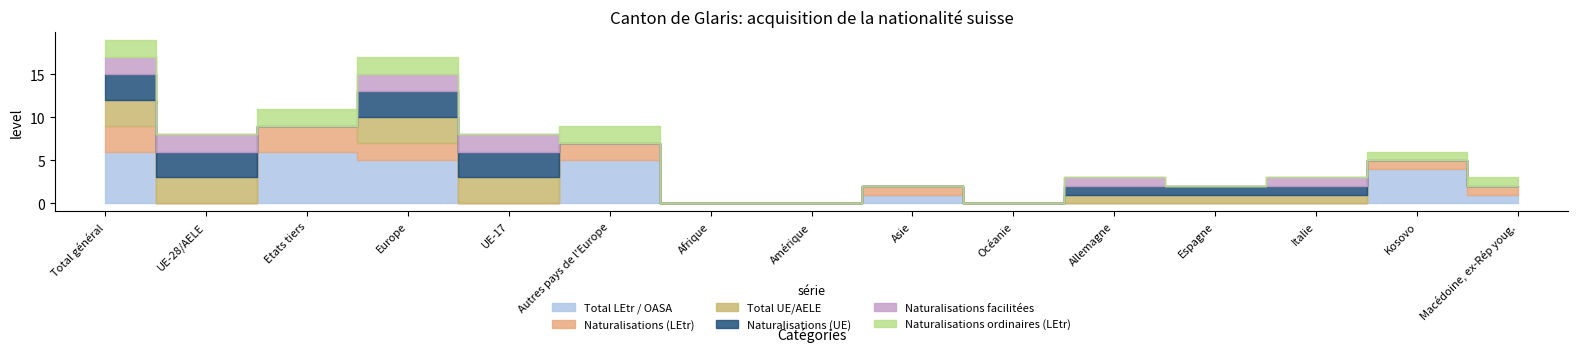

Reading left to right, transcribe all the data shown in this chart.

Total LEtr / OASA: 6	0	6	5	0	5	0	0	1	0	0	0	0	4	1
Naturalisations (LEtr): 3	0	3	2	0	2	0	0	1	0	0	0	0	1	1
Total UE/AELE: 3	3	0	3	3	0	0	0	0	0	1	1	1	0	0
Naturalisations (UE): 3	3	0	3	3	0	0	0	0	0	1	1	1	0	0
Naturalisations facilitées: 2	2	0	2	2	0	0	0	0	0	1	0	1	0	0
Naturalisations ordinaires (LEtr): 2	0	2	2	0	2	0	0	0	0	0	0	0	1	1